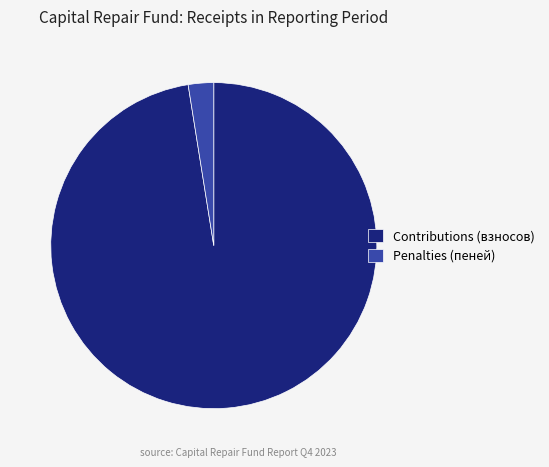

Which has a higher value, Penalties (пеней) or Contributions (взносов)?

Contributions (взносов)